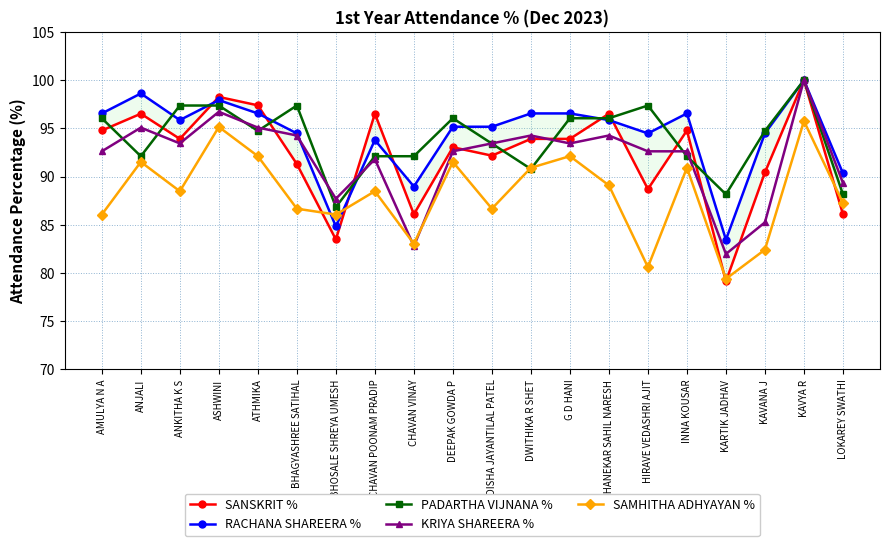

How many interior local valleys does the RACHANA SHAREERA % series have?

5